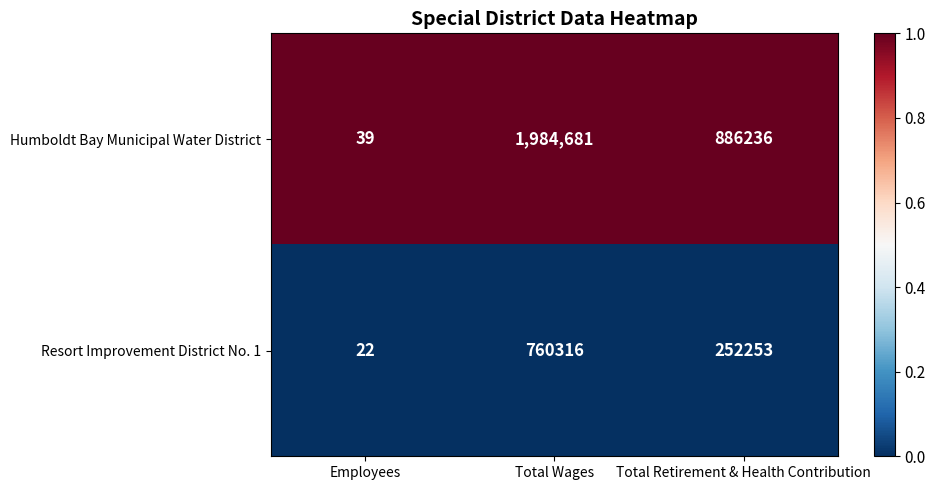

Is the value of Resort Improvement District No. 1 at Total Retirement & Health Contribution greater than the value of Humboldt Bay Municipal Water District at Employees?

Yes